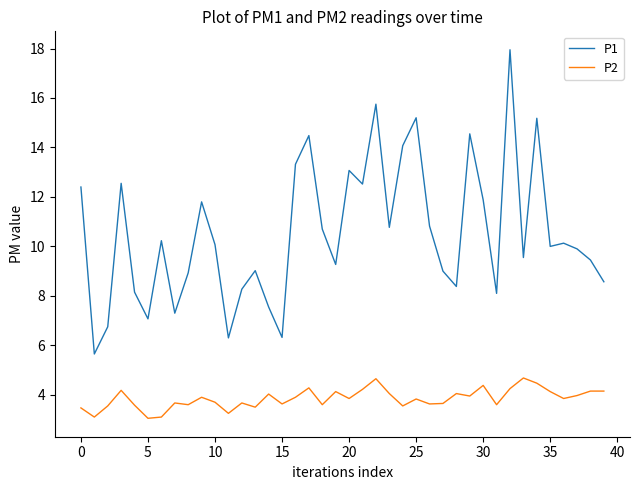

List the series in order of their overall mean, lowest first.

P2, P1